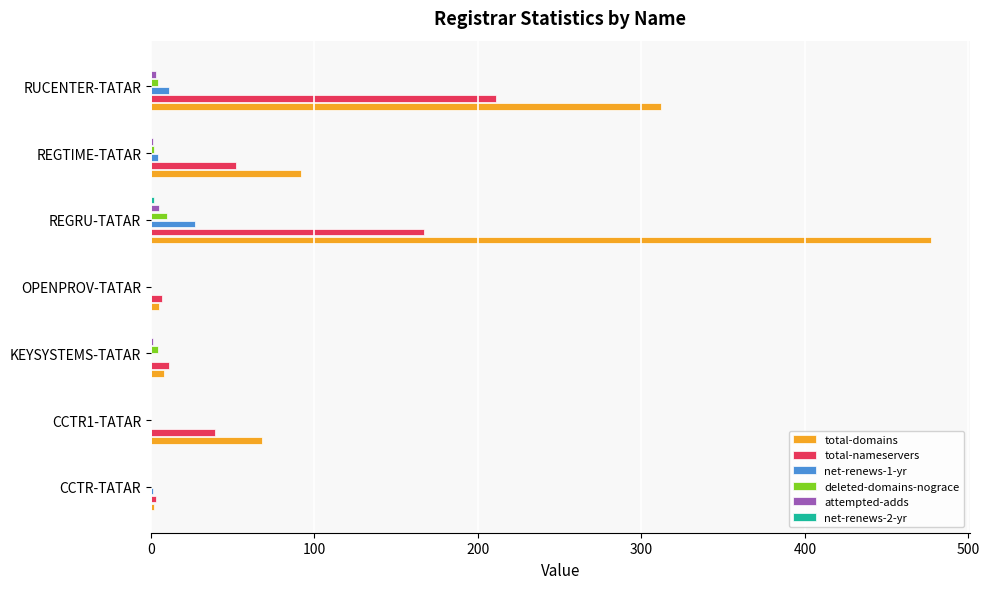

What is the greatest value displayed?

477